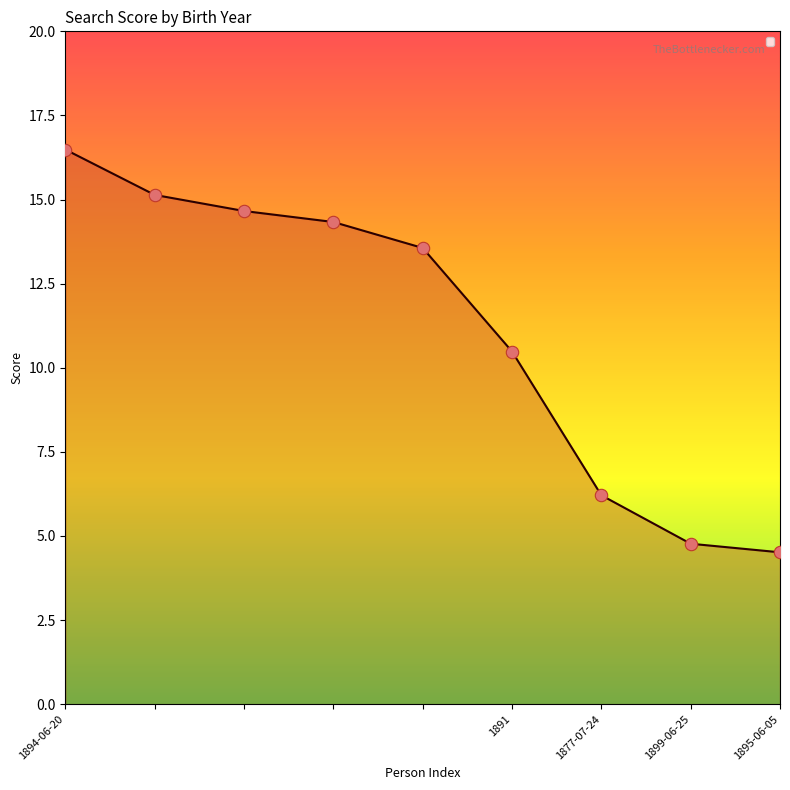

What is the minimum value shown in the chart?

4.5